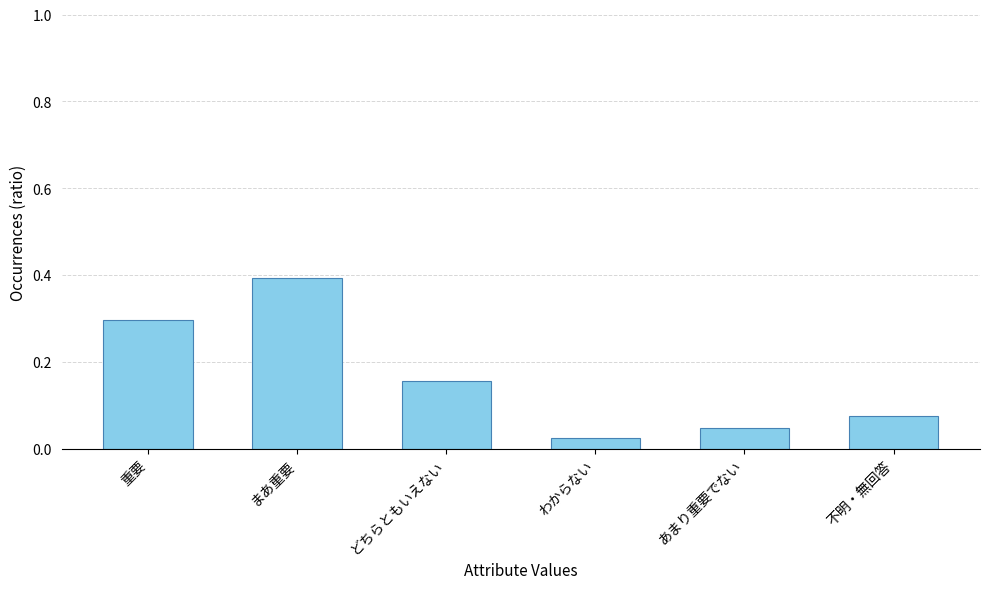

What is the sum of all values?

1.0